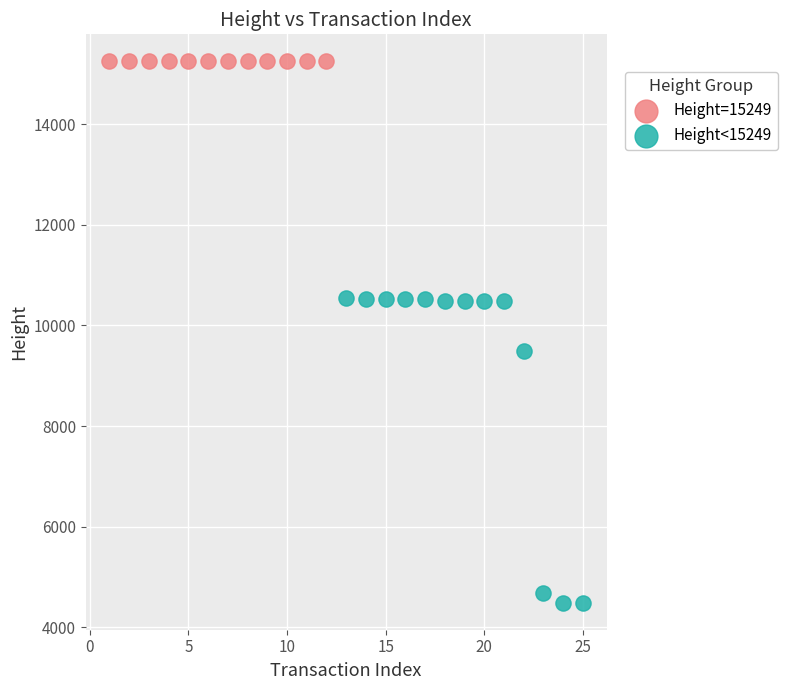

Which series reaches the maximum Y coordinate?

Height=15249